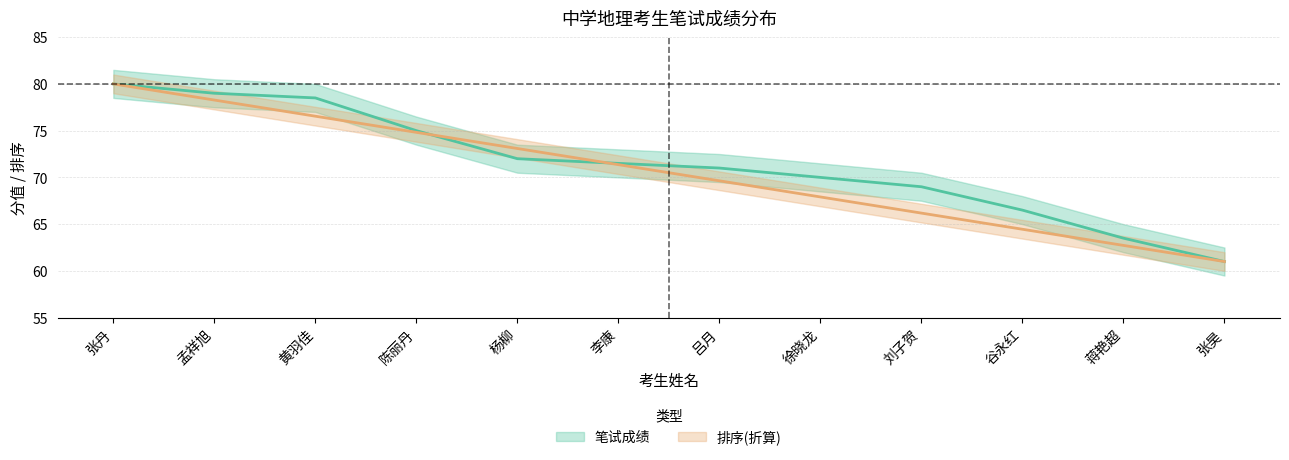

Which series has the largest range (max minus min)?

笔试成绩